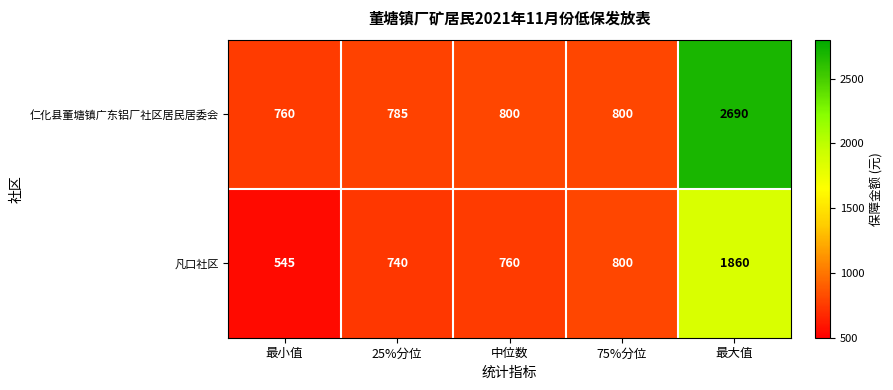

What is the greatest value displayed?

2690